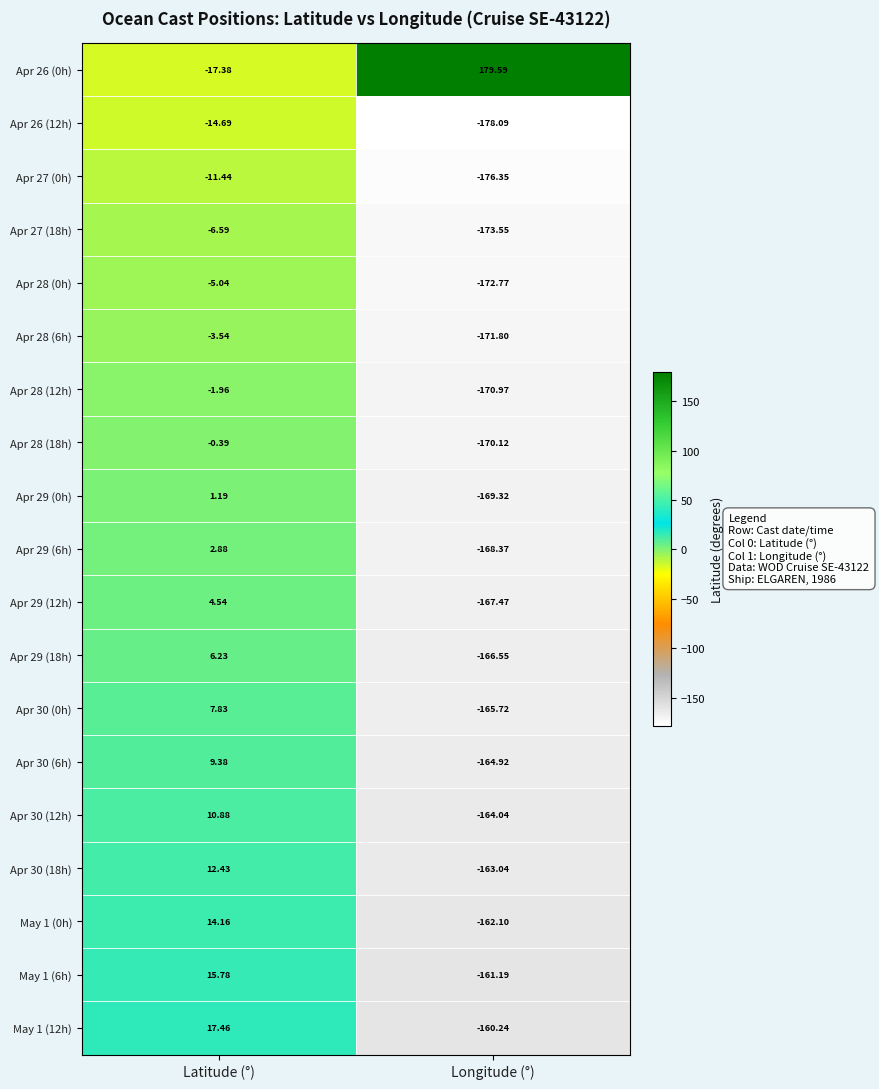

At which label does Apr 30 (12h) reach its minimum?

Longitude (°)